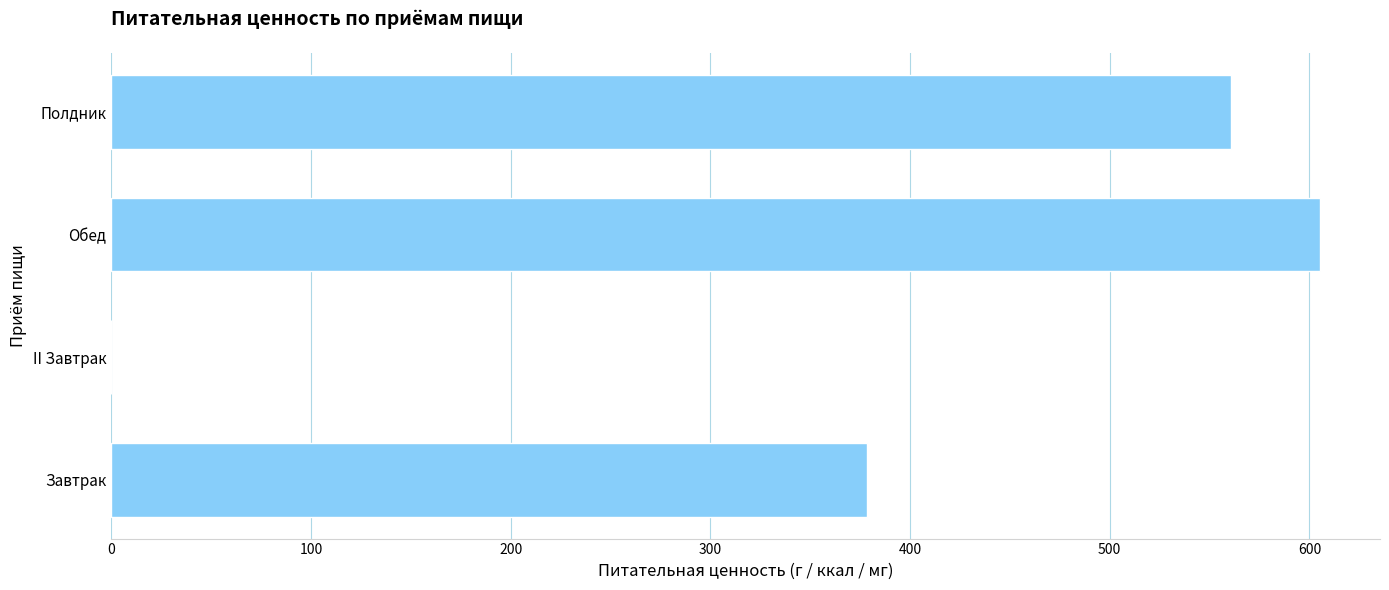

Reading bottom to top, what are all the values shown in this chart?

Завтрак=378.4	II Завтрак=0.0	Обед=605.1	Полдник=560.7